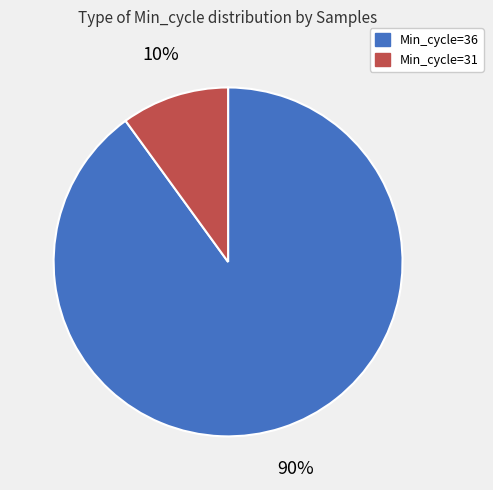

To the nearest percent, what percentage of the pie is Min_cycle=36?

90%